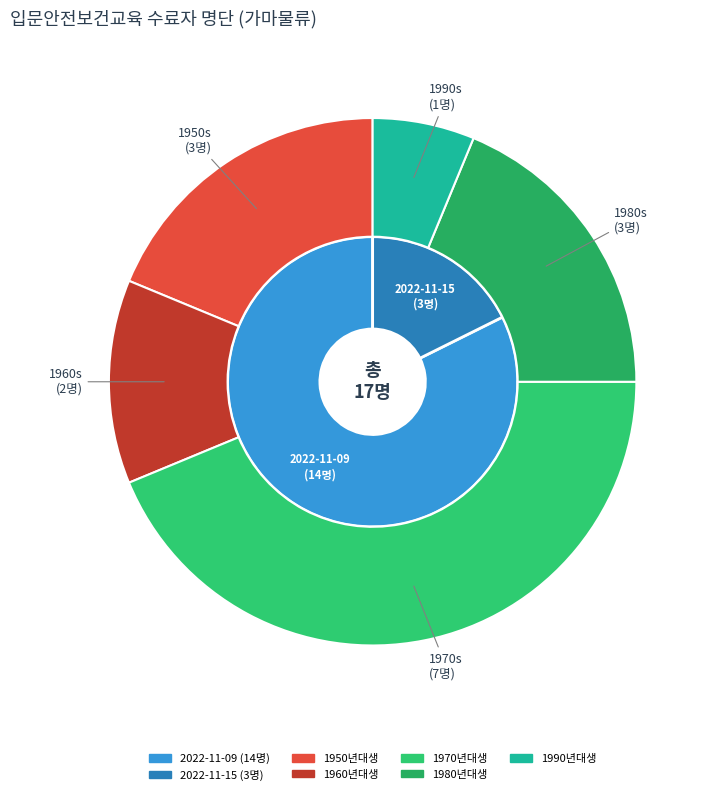

Rank the categories by value from lowest to highest.

2022-11-15, 2022-11-09